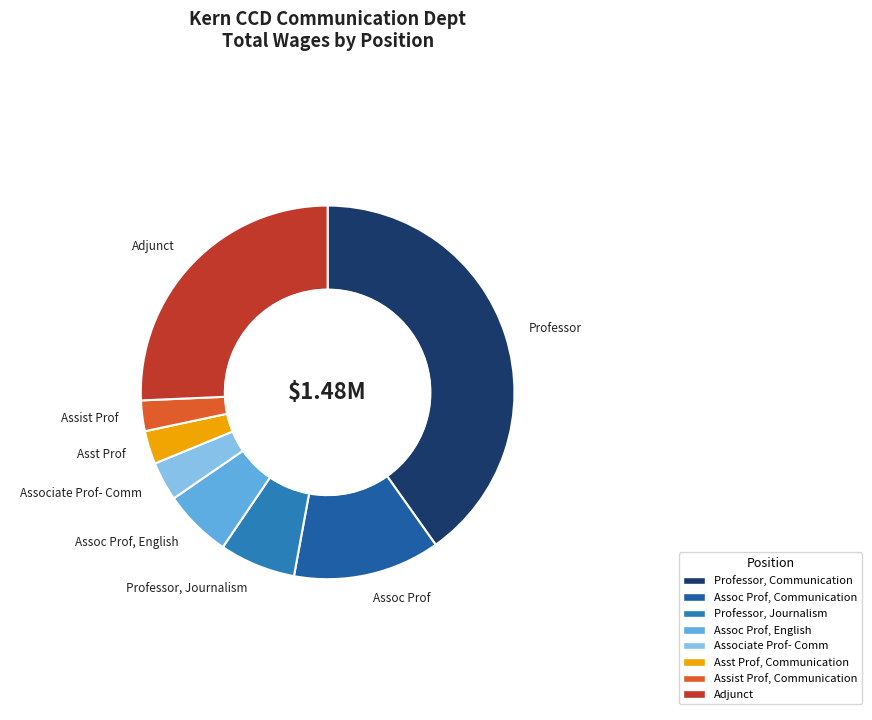

Is Assoc Prof, Communication the majority of the pie?

No